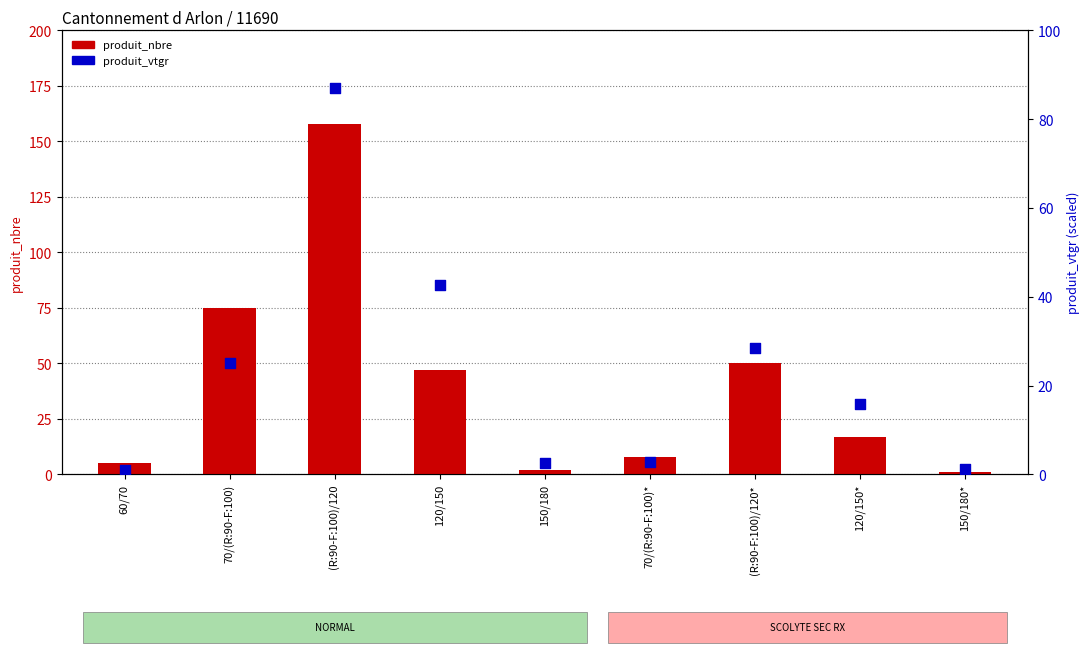

Is the value of produit_vtgr at 150/180 greater than the value of produit_nbre at 120/150*?

No